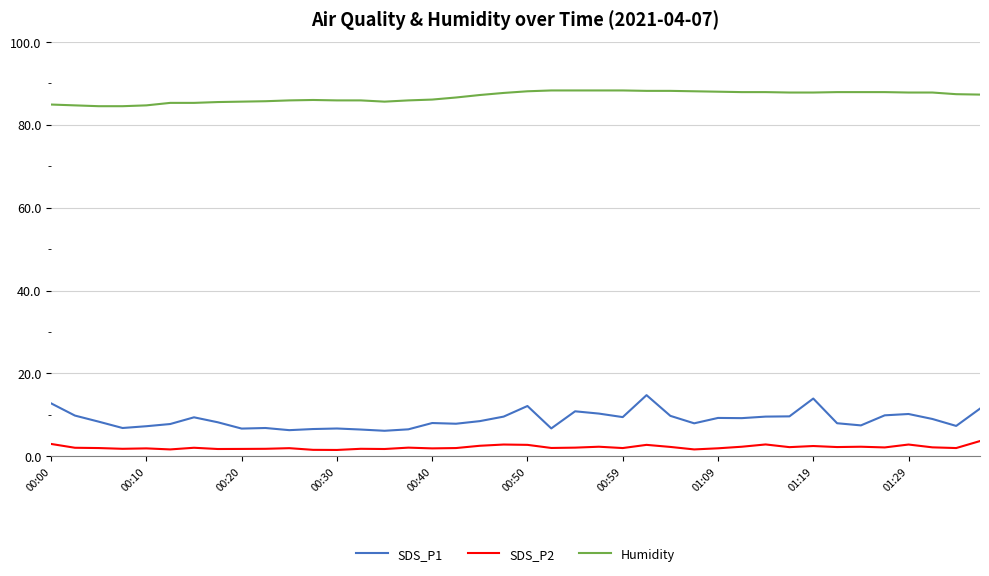

What is the lowest value of the Humidity series?

84.5